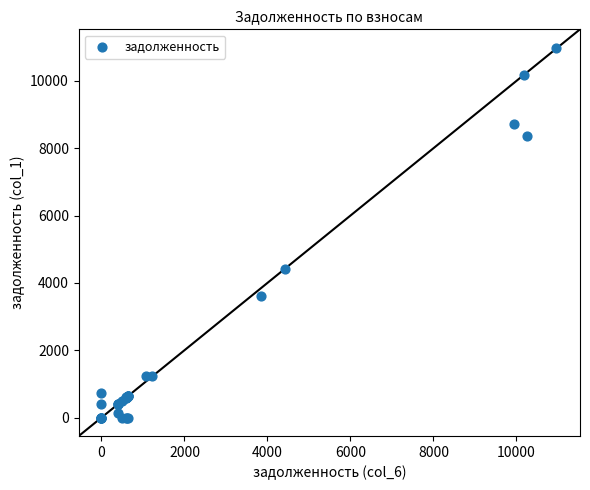

What Y value in the scatter plot is closest to 5492?

4419.1